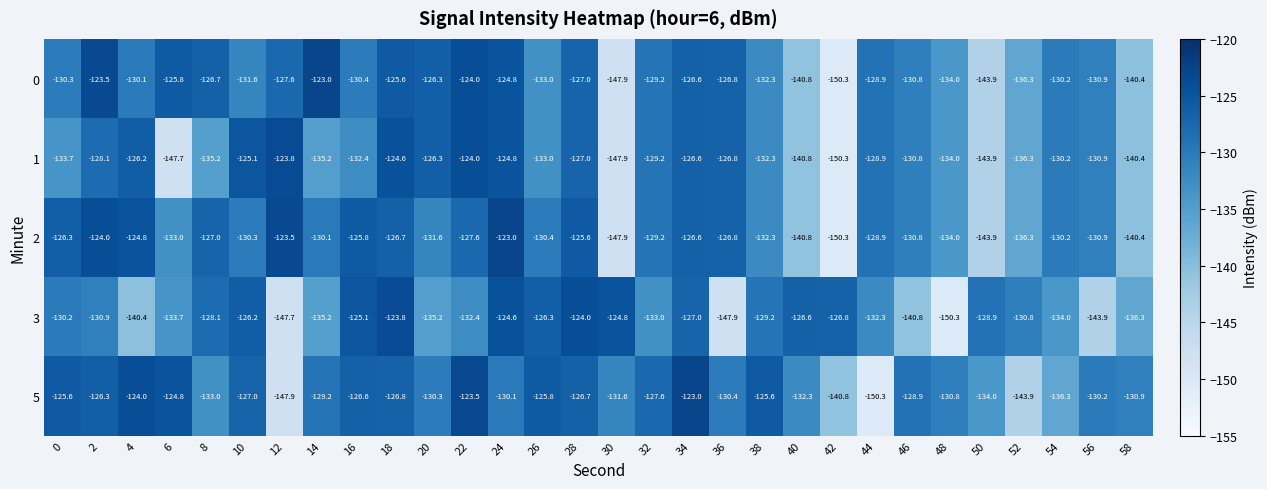

At which label does 5 reach its minimum?

44